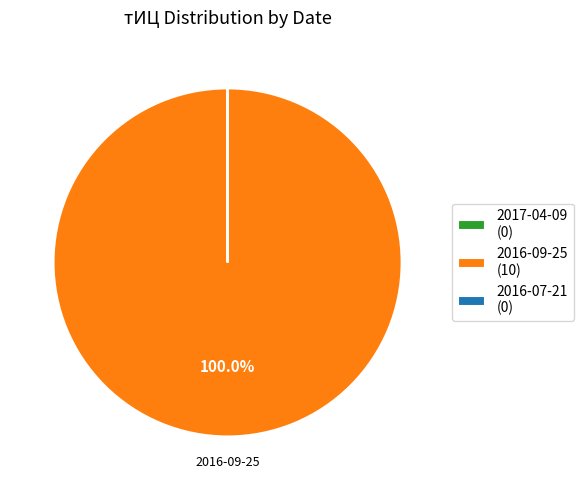

Which slice is the largest?

2016-09-25